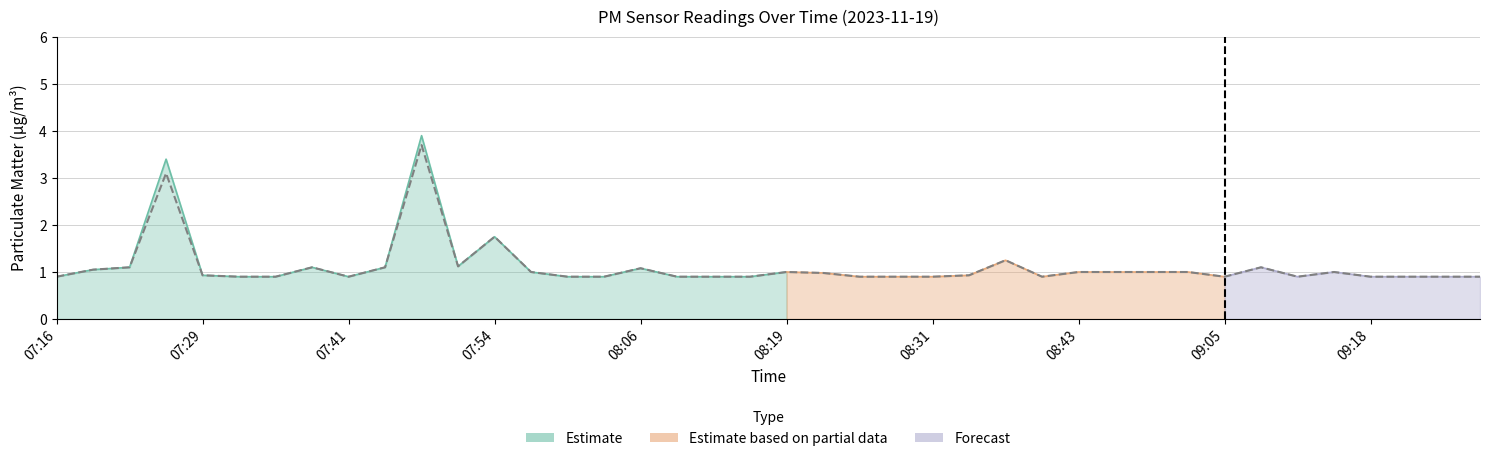

What is the maximum value shown in the chart?

3.7